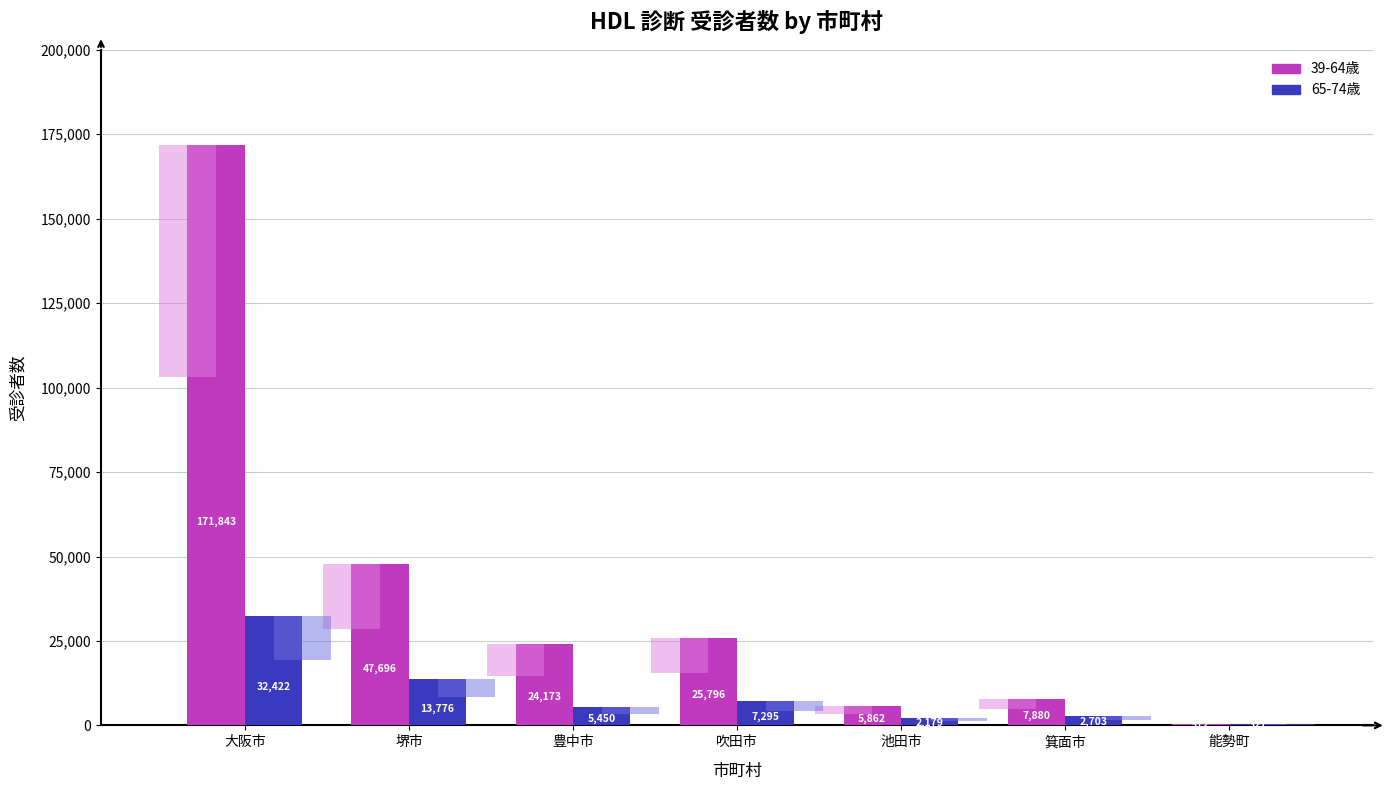

What is the sum of all 65-74 values?

64152